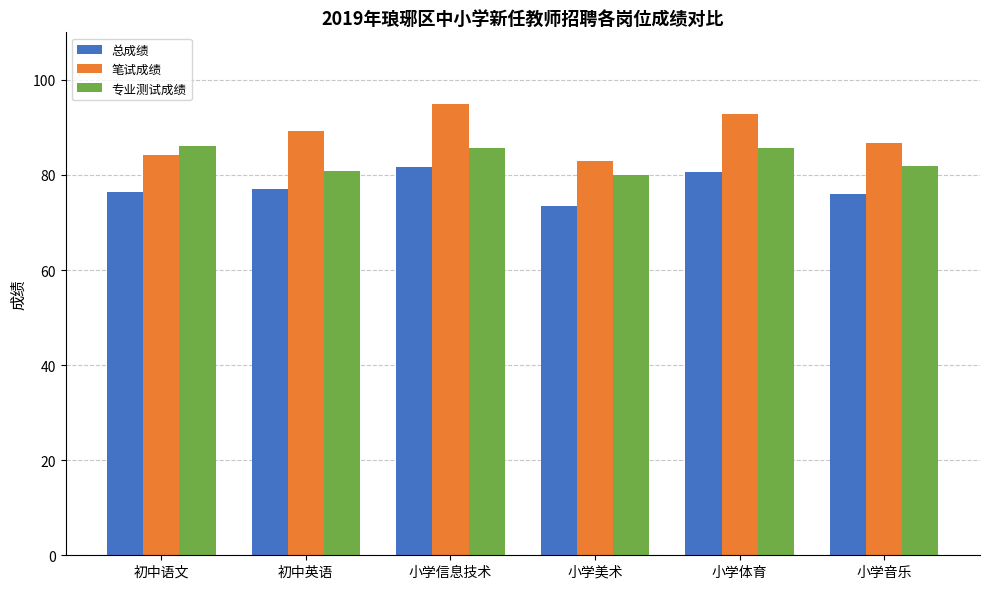

Is the value of 笔试成绩 at 小学体育 greater than the value of 专业测试成绩 at 小学音乐?

Yes